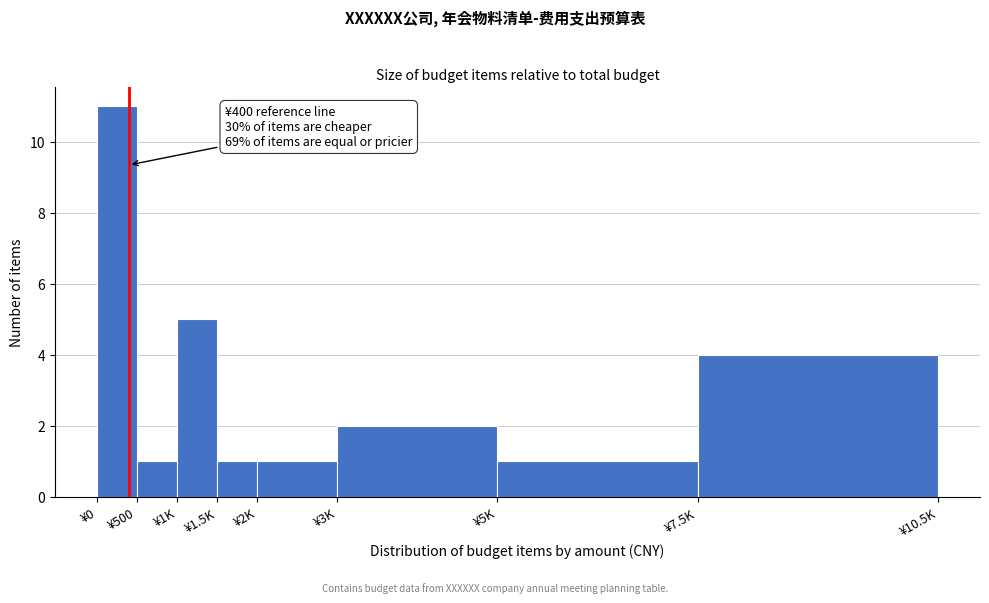

Reading left to right, transcribe all the data shown in this chart.

11	1	5	1	1	2	1	4